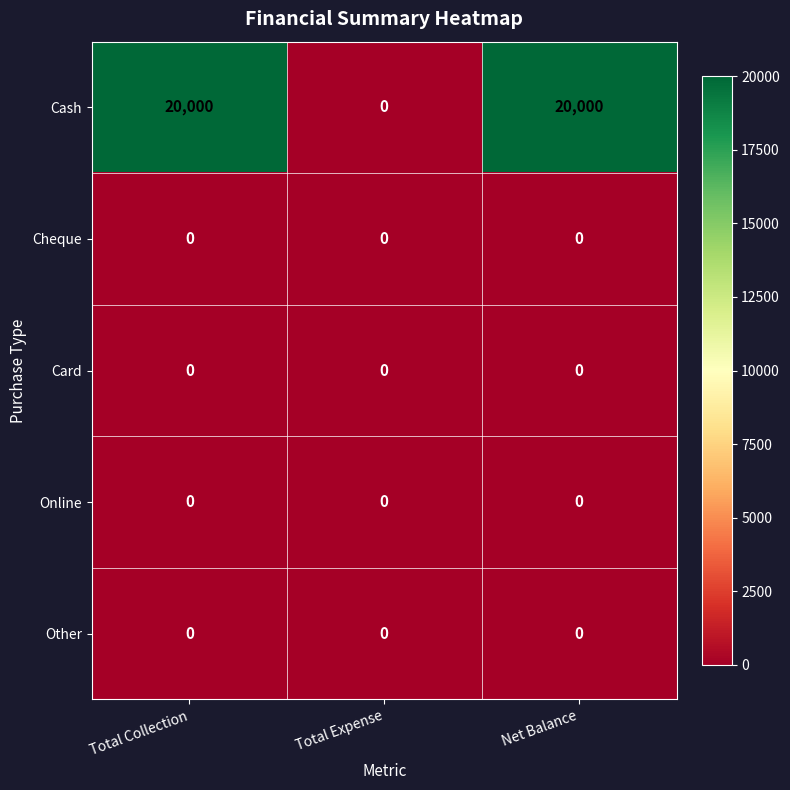

What is the spread (max minus min) of values at Total Collection?

20000